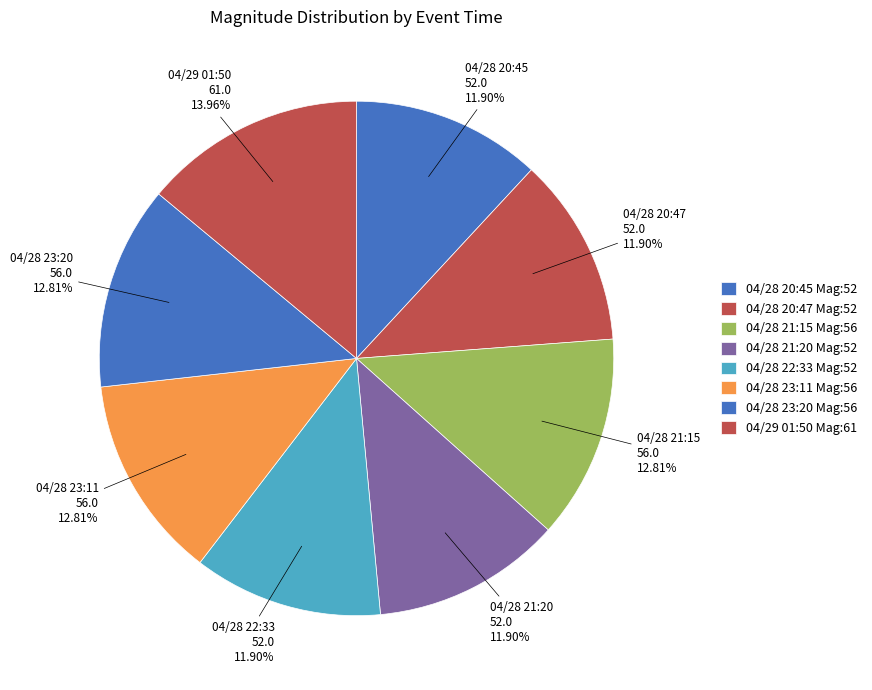

Count the number of slices in the pie.

8